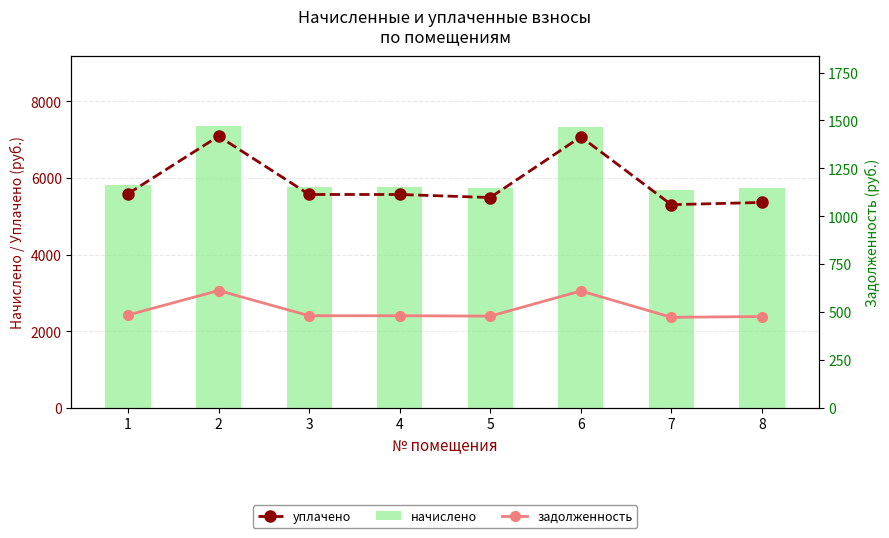

The уплачено series shows 5489.3 at 5. True or false?

True